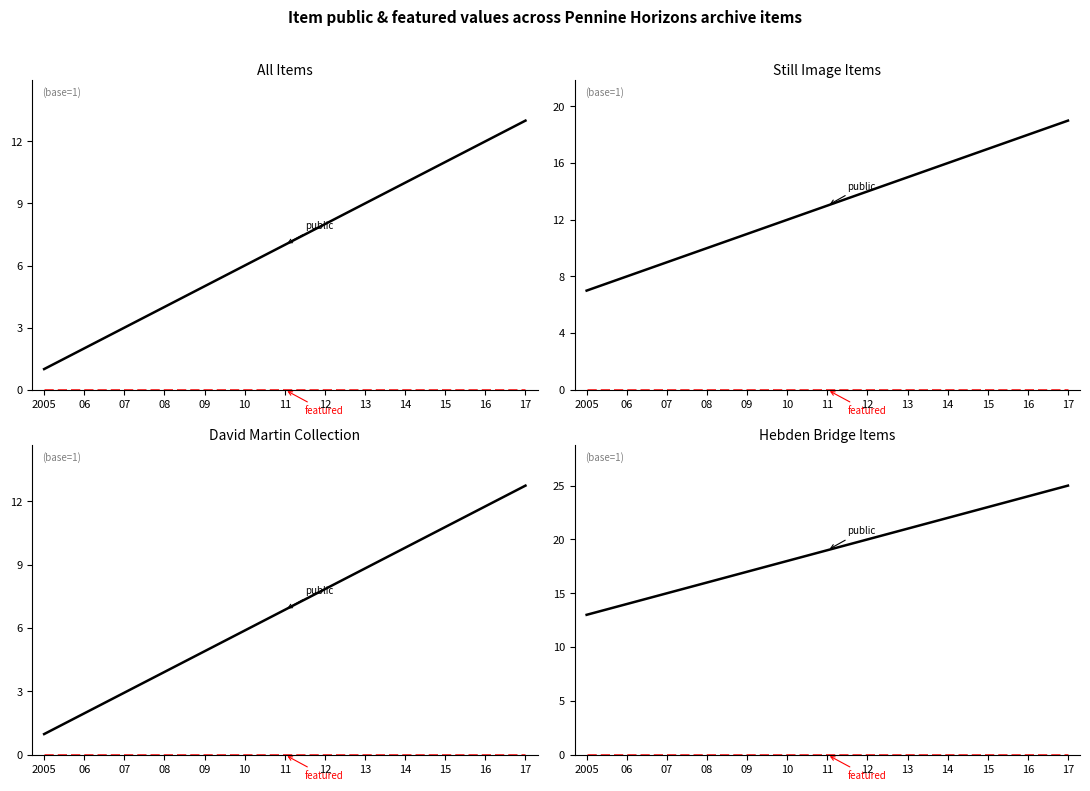

Reading left to right, extract all data points from this chart.

public: 13	14	15	16	17	18	19	20	21	22	23	24	25
featured: 0	0	0	0	0	0	0	0	0	0	0	0	0